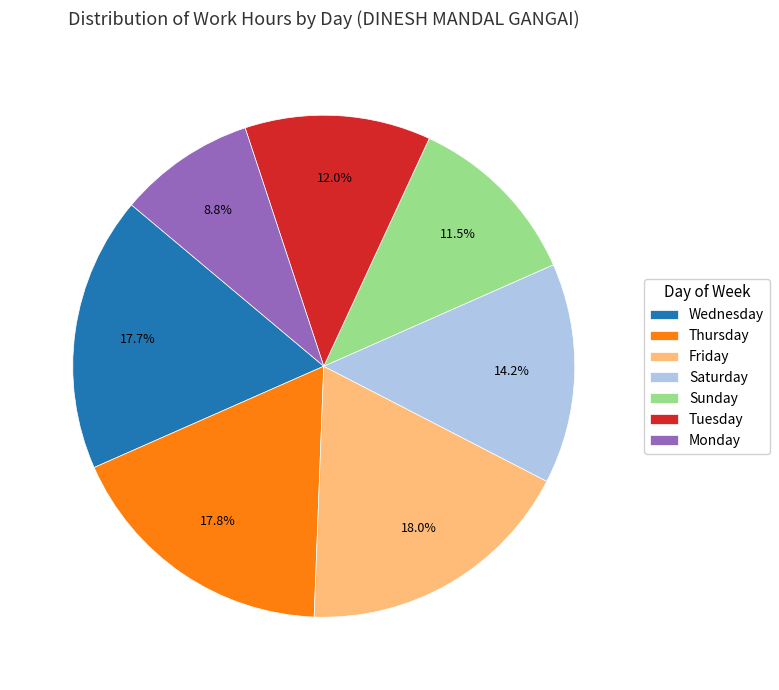

What is the smallest slice in the pie chart?

Monday